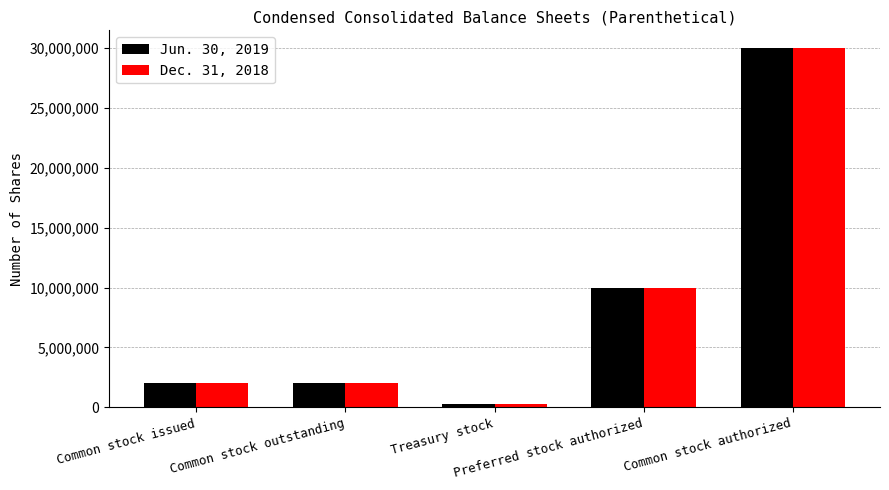

What is the total value across all series at Common stock authorized?

60000000